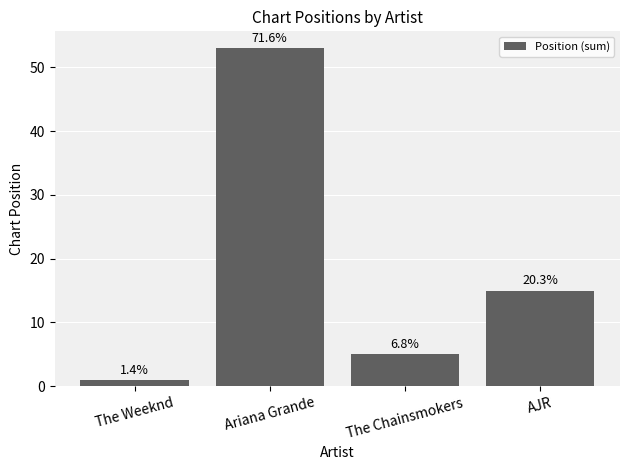

True or false: the data shows 18 at Ariana Grande.

False